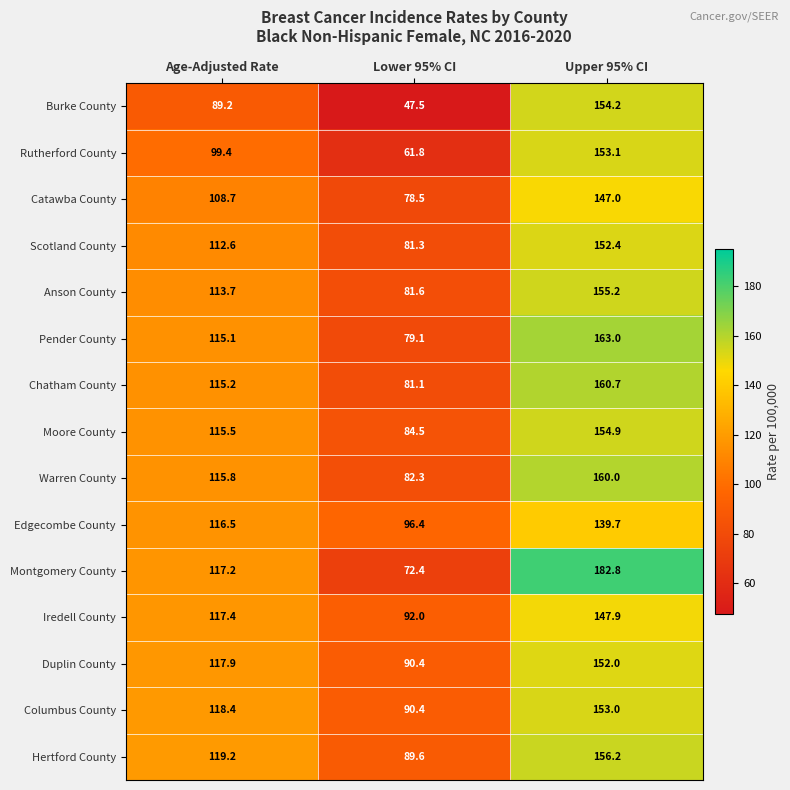

What is the total value across all series at Lower 95% CI?

1208.9